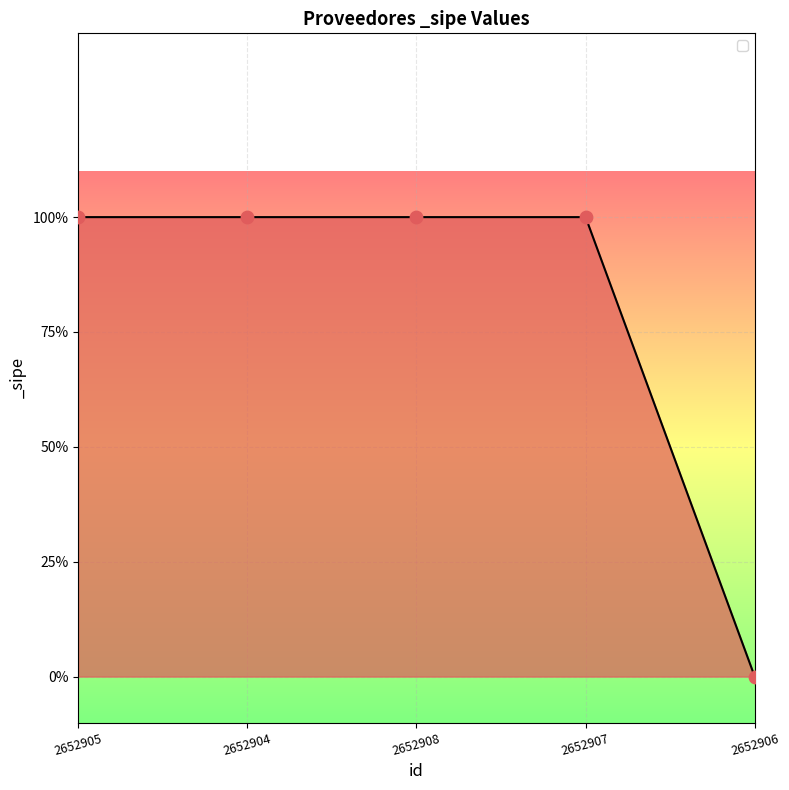

What is the change in value from 2652904 to 2652906?

-1